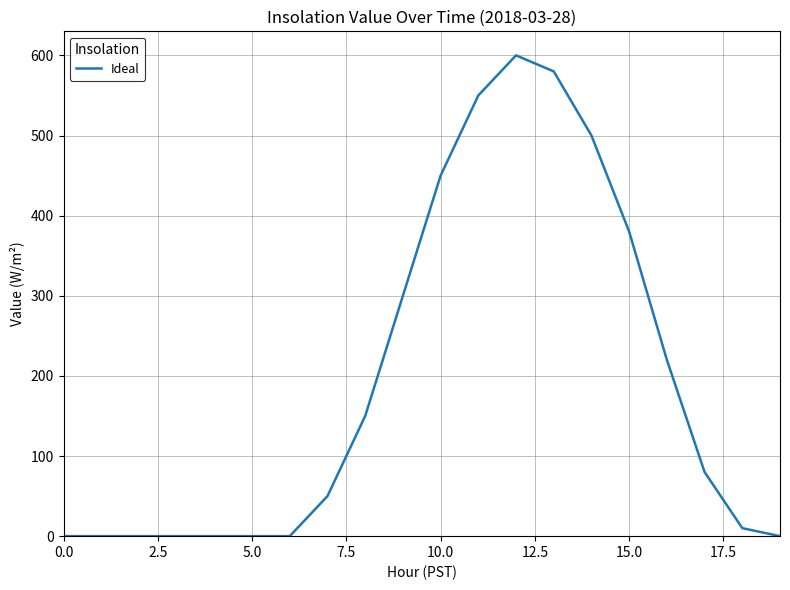

What is the average value?

194